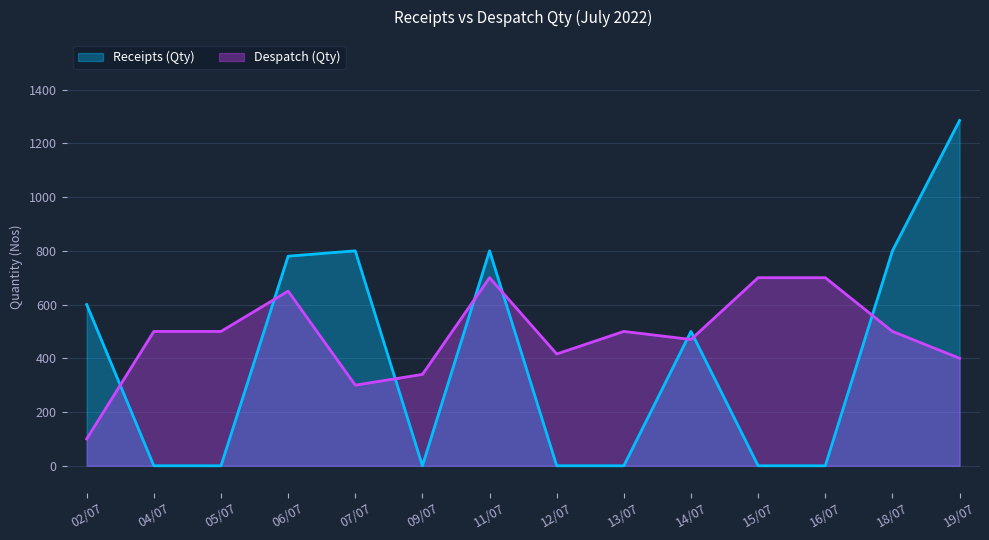

Read the Despatch (Qty) value at 11/07, to the nearest 10.

700